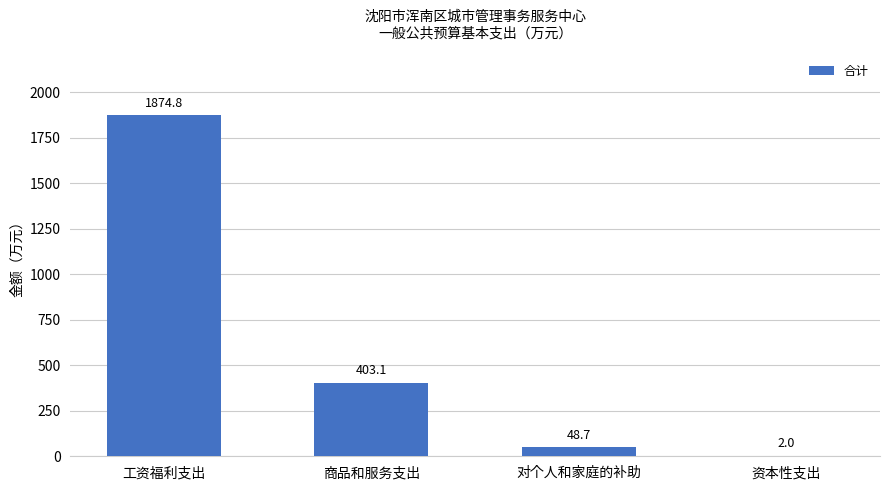

Where is the data nearest to the value 938?

商品和服务支出